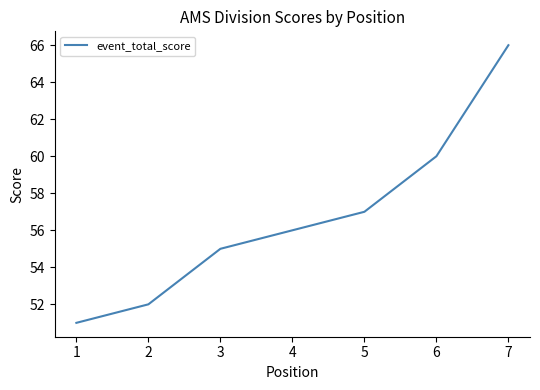

At which label is the value closest to 58?

5